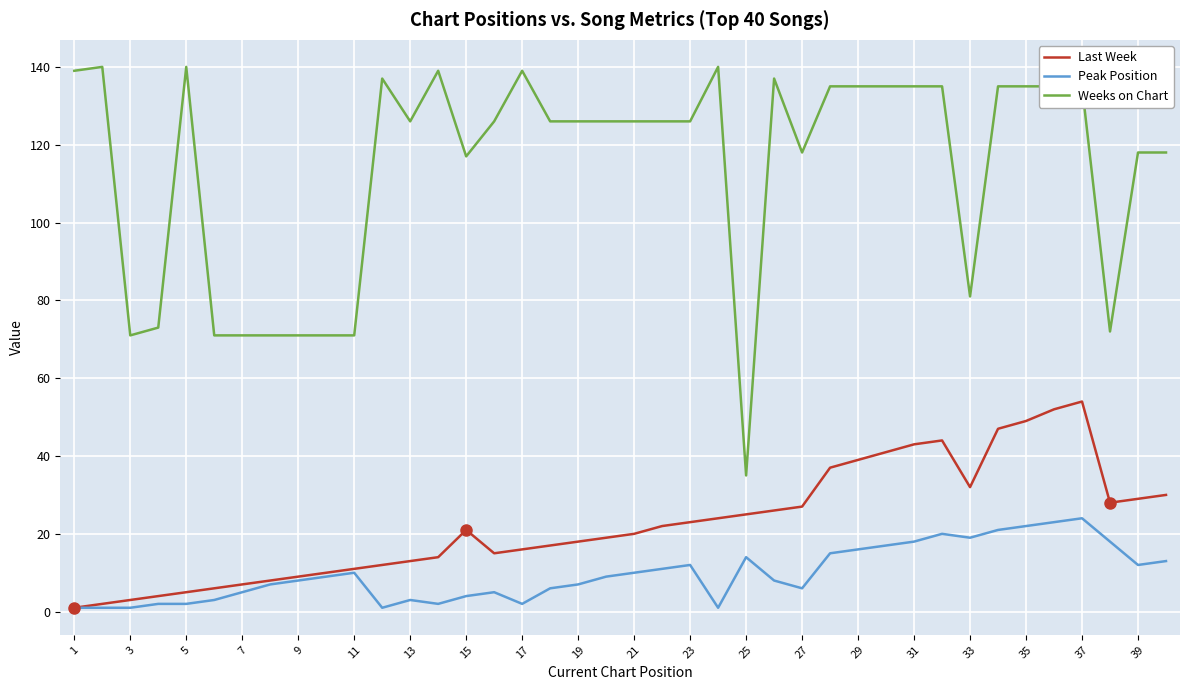

Which series has the largest total across all categories?

Weeks on Chart